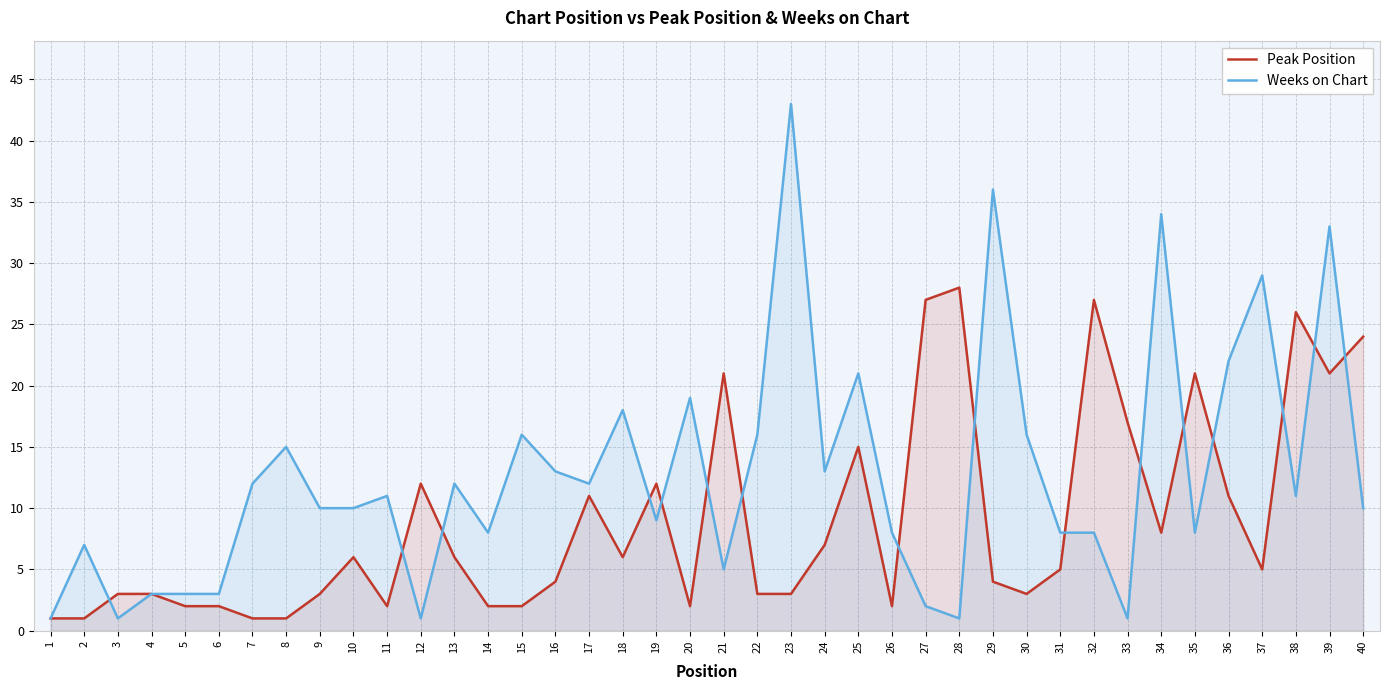

List the labels in order of Peak Position value, smallest first.

1, 2, 7, 8, 5, 6, 11, 14, 15, 20, 26, 3, 4, 9, 22, 23, 30, 16, 29, 31, 37, 10, 13, 18, 24, 34, 17, 36, 12, 19, 25, 33, 21, 35, 39, 40, 38, 27, 32, 28